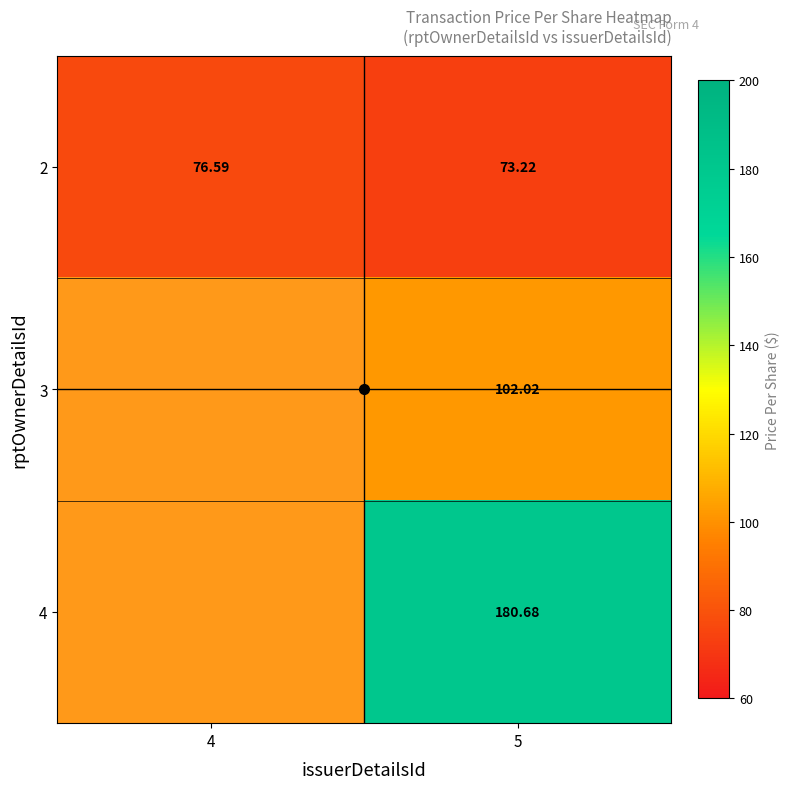

What is the total value across all series at 5?

355.9